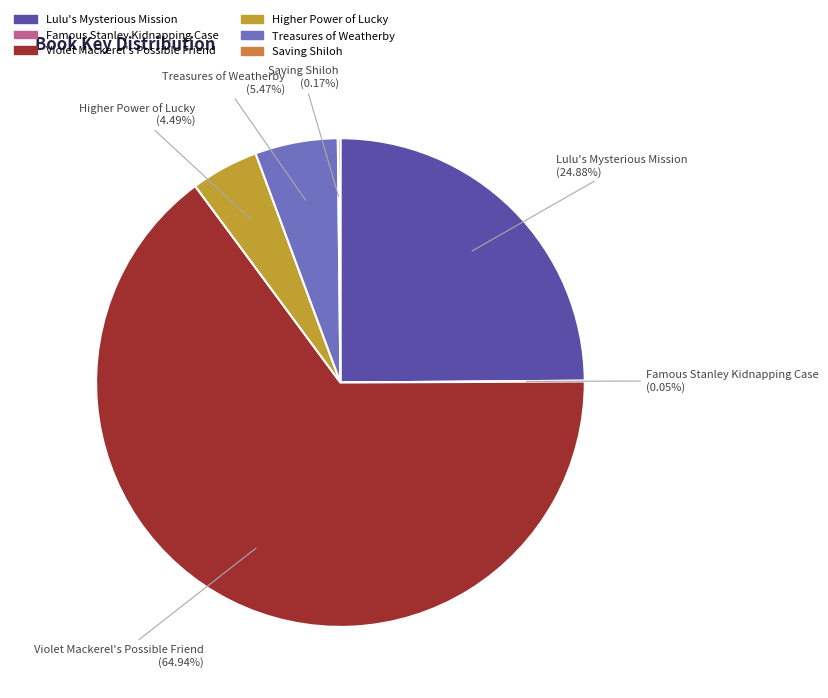

Which category has the biggest portion of the pie?

Violet Mackerel's Possible Friend